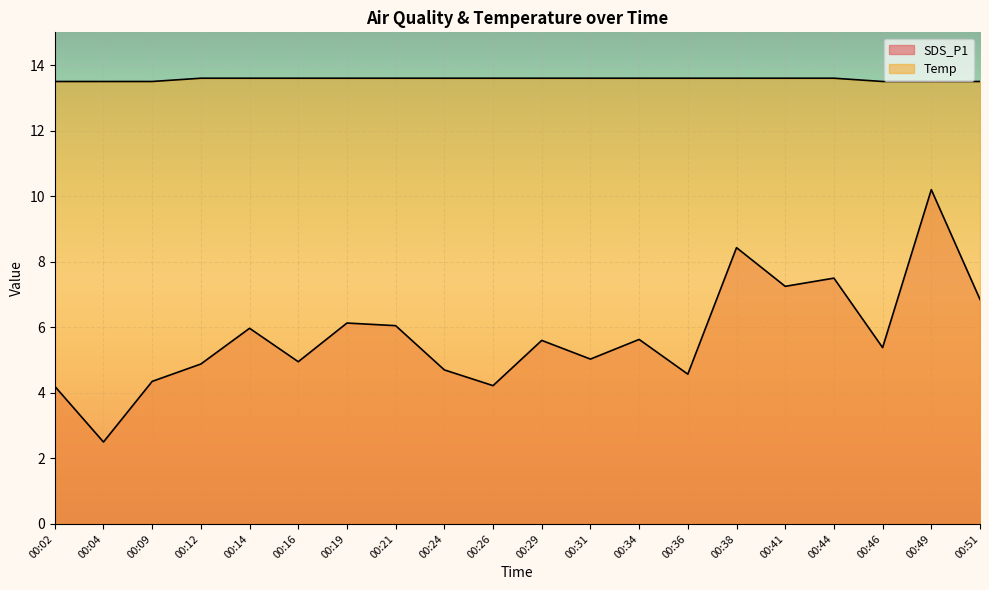

Which series changed the most between 00:09 and 00:21?

SDS_P1